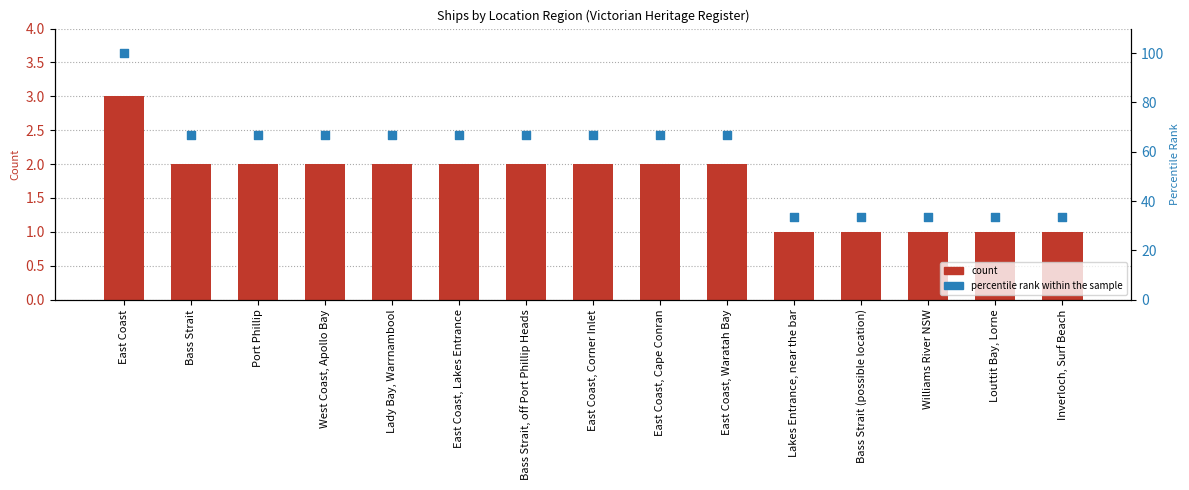

Which series has the largest Y range (max minus min)?

percentile rank within the sample